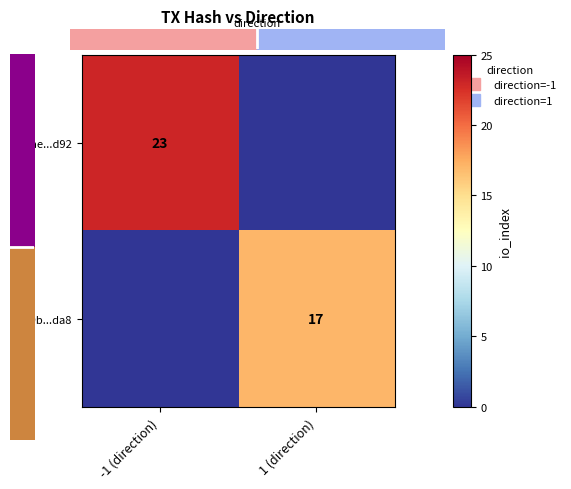

How many data points in dbdae...d92 are less than 23?

1